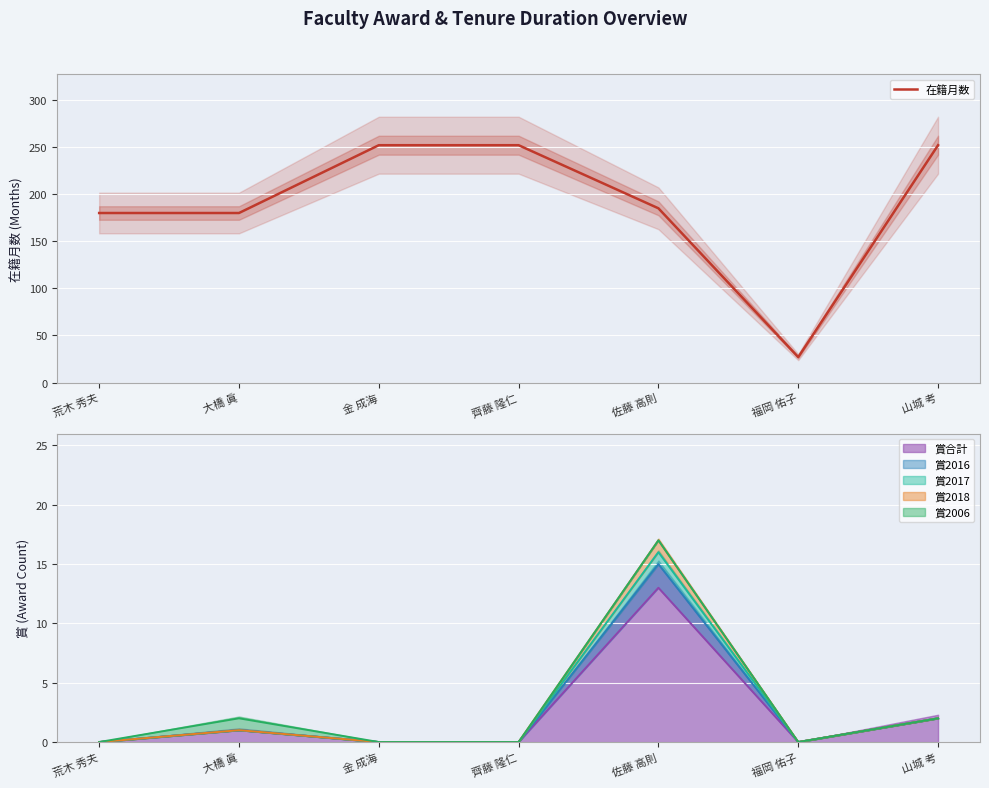

Is it true that the value at 佐藤 高則 is 185?

True